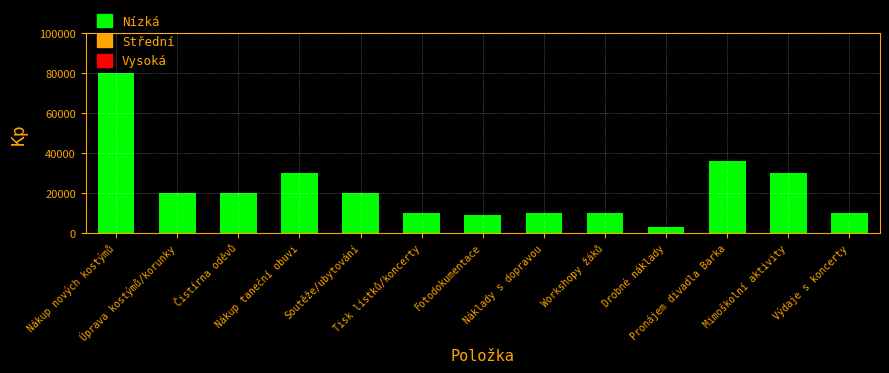

Reading right to left, transcribe all the data shown in this chart.

Výdaje s koncerty=10000	Mimoškolní aktivity=30000	Pronájem divadla Barka=36000	Drobné náklady=3000	Workshopy žáků=10000	Náklady s dopravou=10000	Fotodokumentace=9000	Tisk lístků/koncerty=10000	Soutěže/ubytování=20000	Nákup taneční obuvi=30000	Čistírna oděvů=20000	Úprava kostýmů/korunky=20000	Nákup nových kostýmů=80000